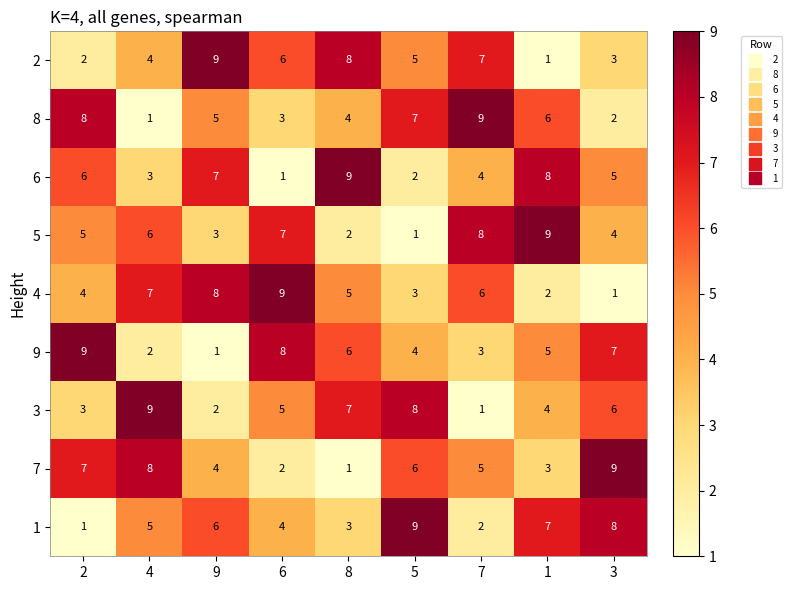

The 9 series shows 8 at 6. True or false?

True